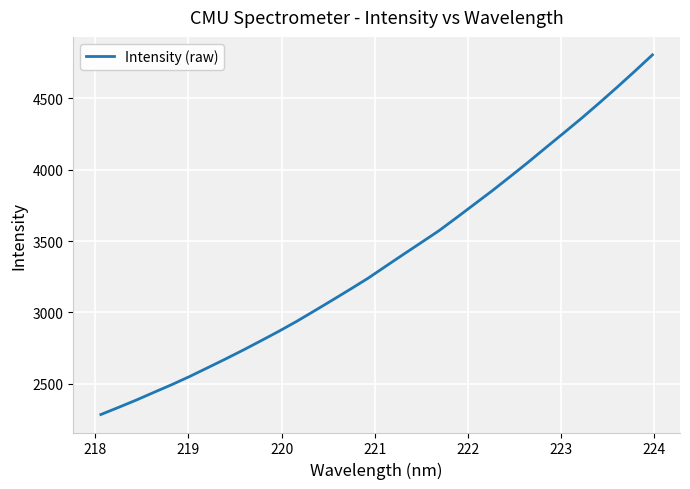

What is the difference between the maximum and minimum values?

2521.5